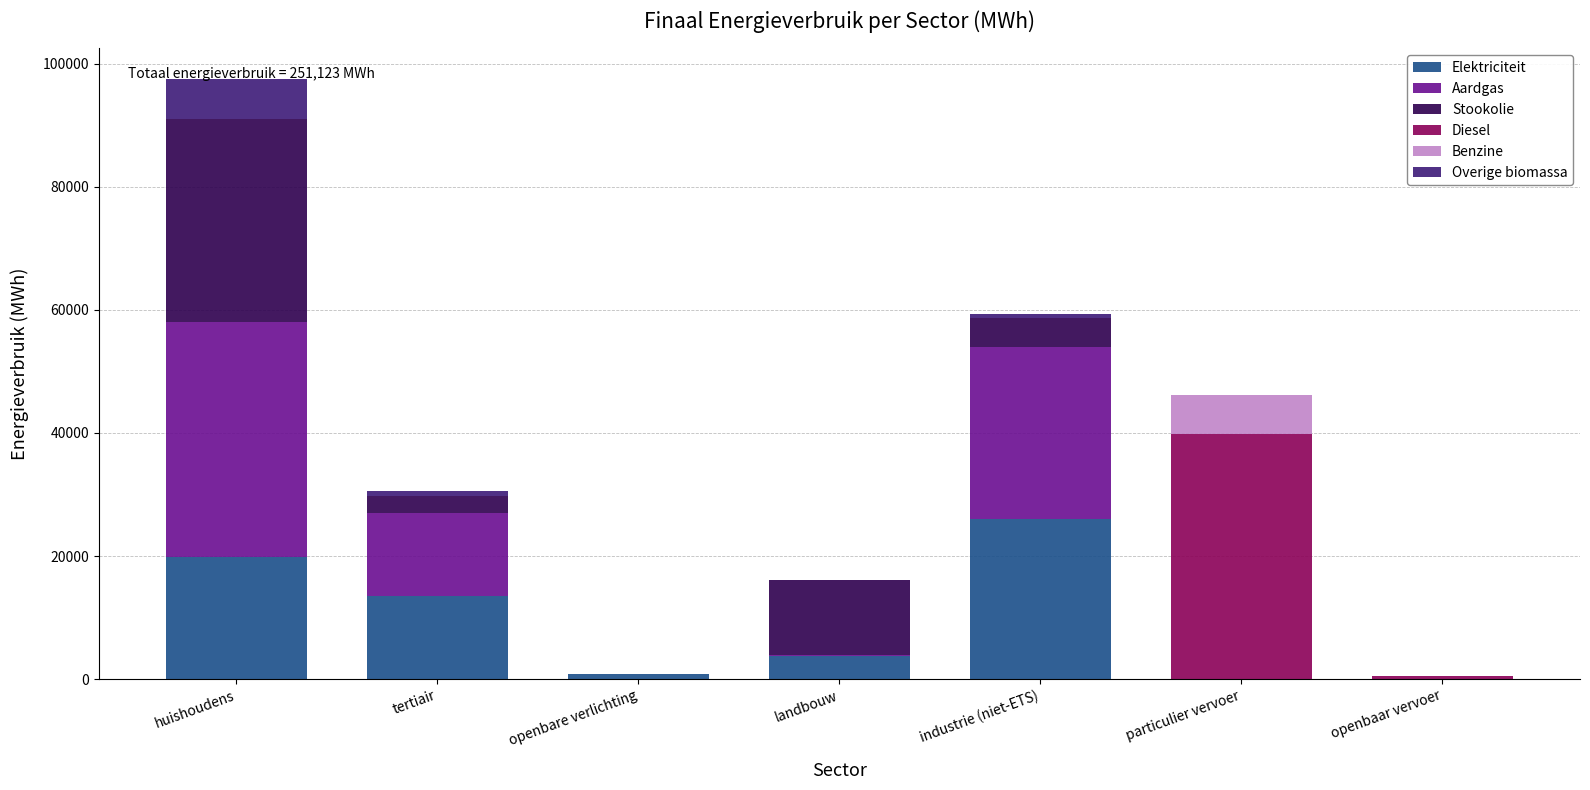

At which category is the sum across all series the highest?

huishoudens